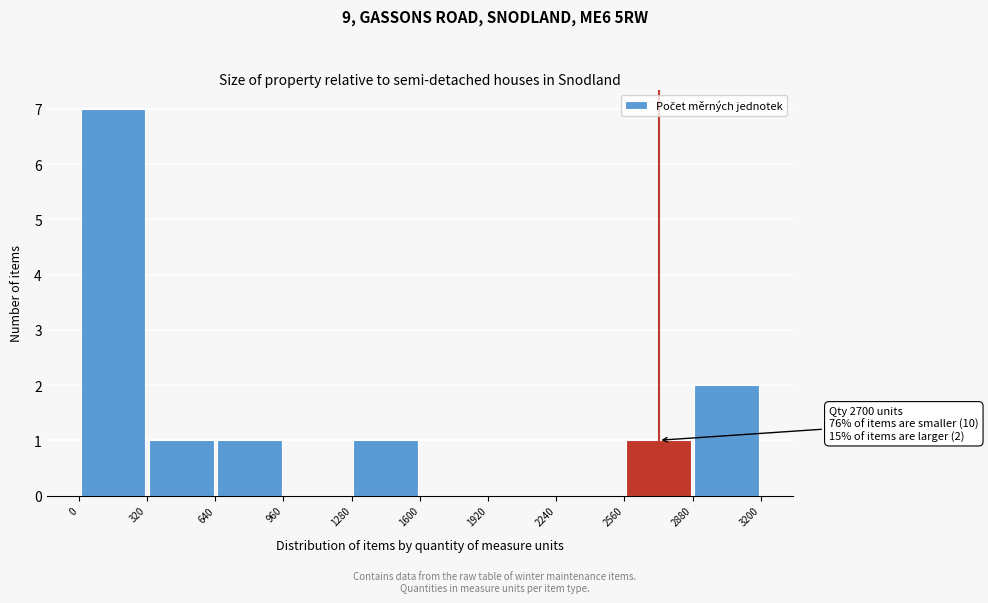

Over which range of the x-axis is the bar tallest?

0 to 320